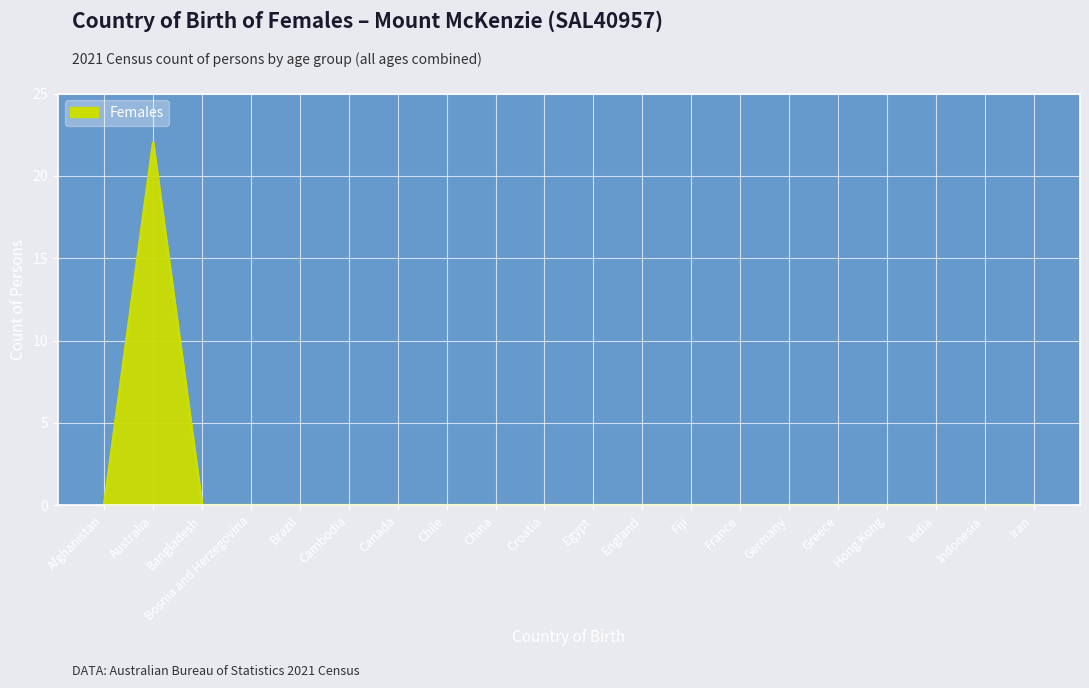

What is the difference between the maximum and minimum values?

22